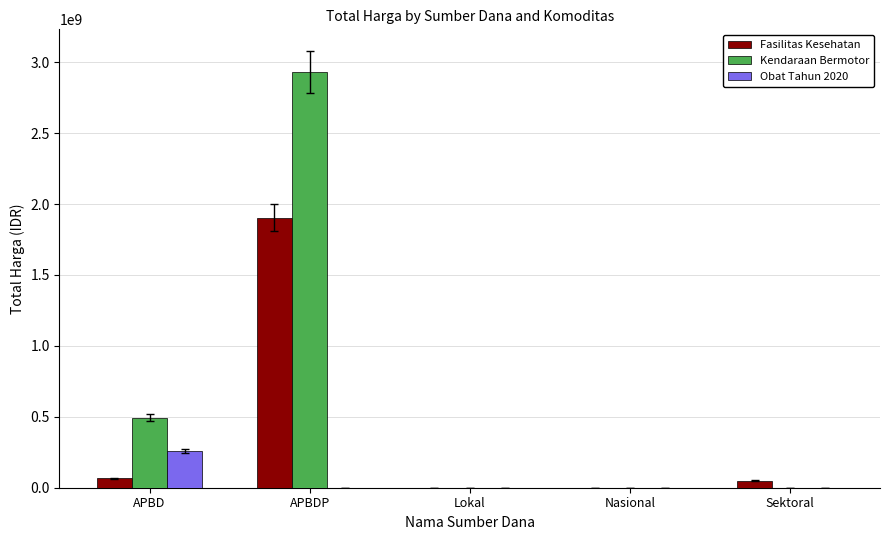

Count the number of data series in this chart.

3